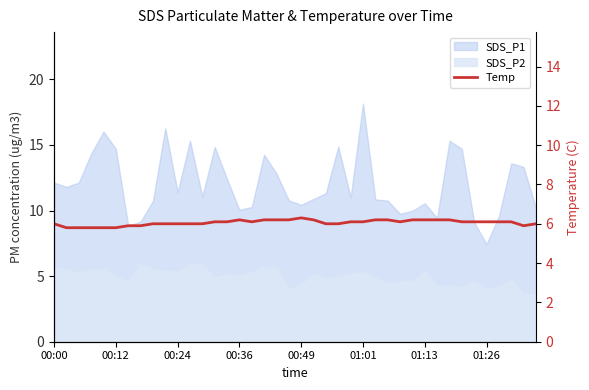

What is the value of the 33rd point from the left?

6.2